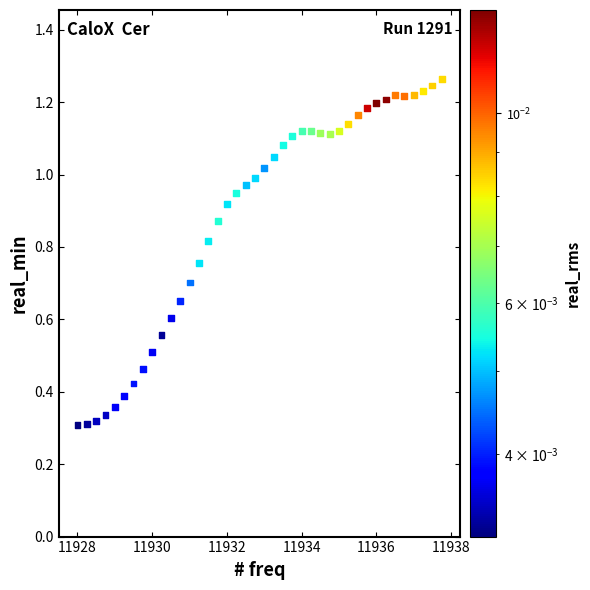

What is the range of X values (max minus min)?

9.8